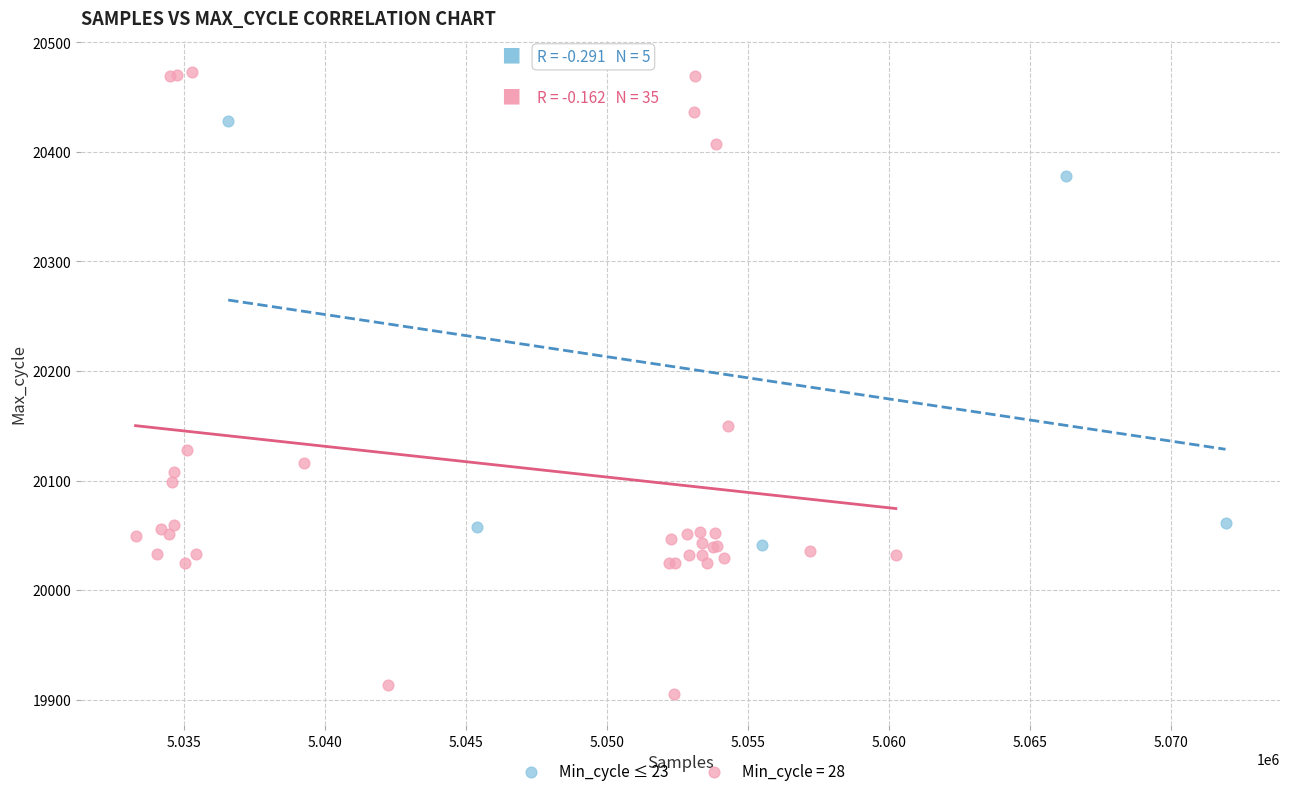

Which series contains the highest Y value?

Min_cycle = 28